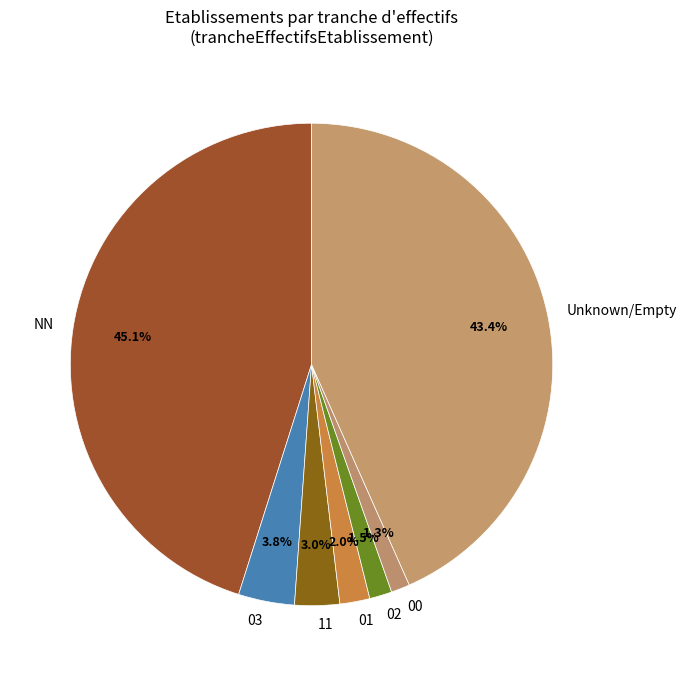

What is the largest slice in the pie chart?

NN